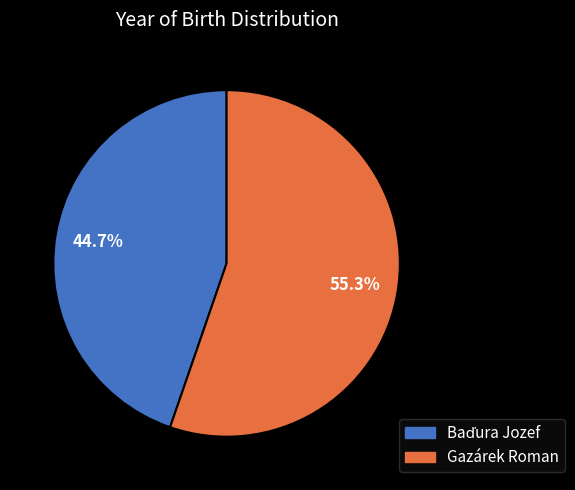

Which category accounts for the majority?

Gazárek Roman